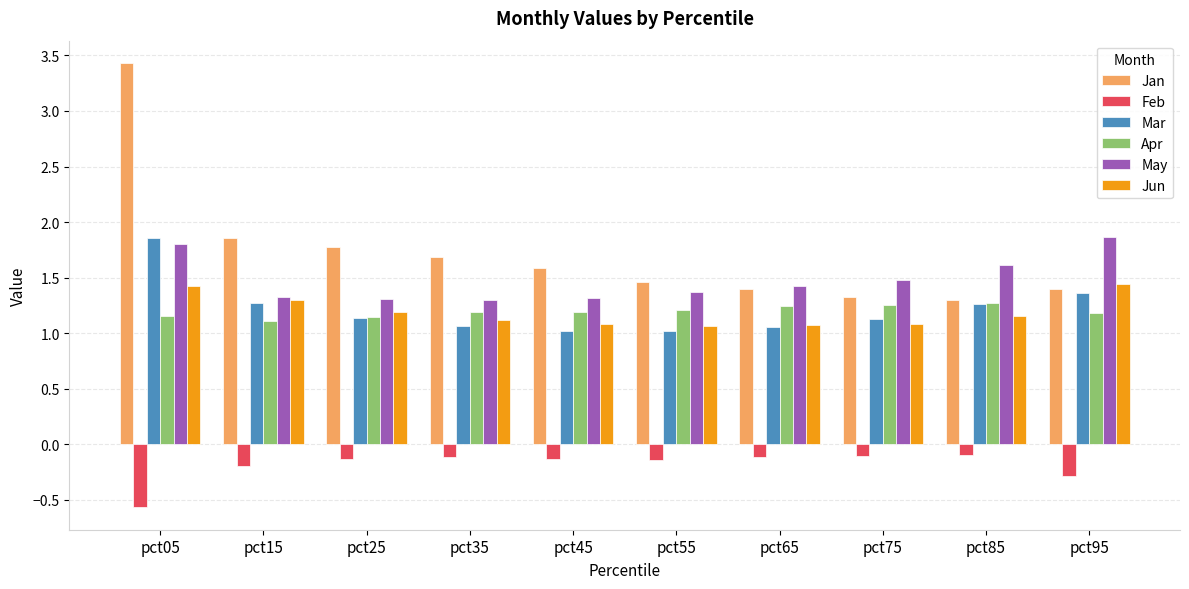

What is the difference between the highest and lowest values at pct15?

2.1